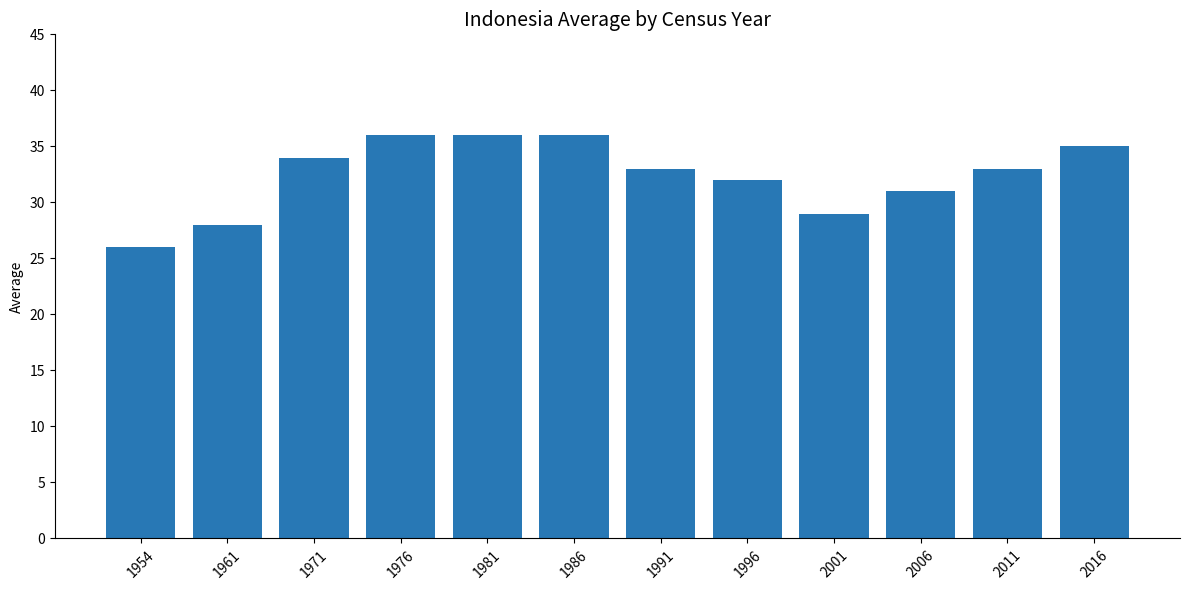

Approximately how many times larger is the value at 1971 compared to 1991?

1.0